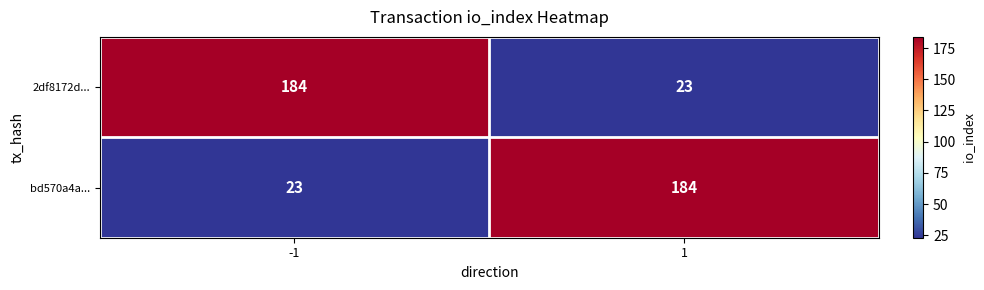

List the labels in order of 2df8172d... value, smallest first.

1, -1